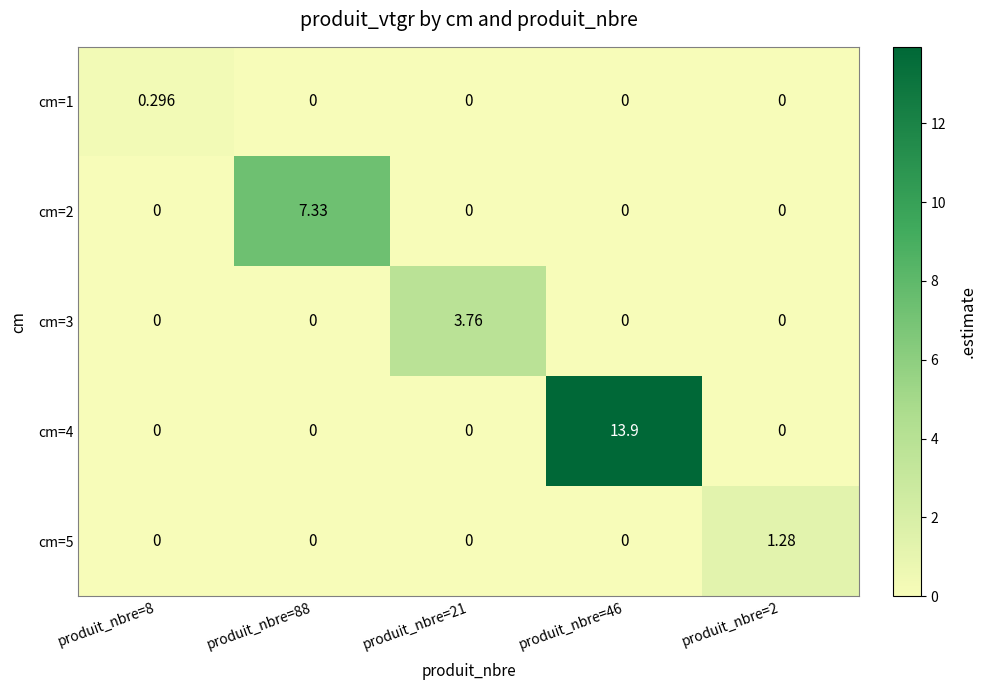

How many data points in cm=3 are above 0?

1